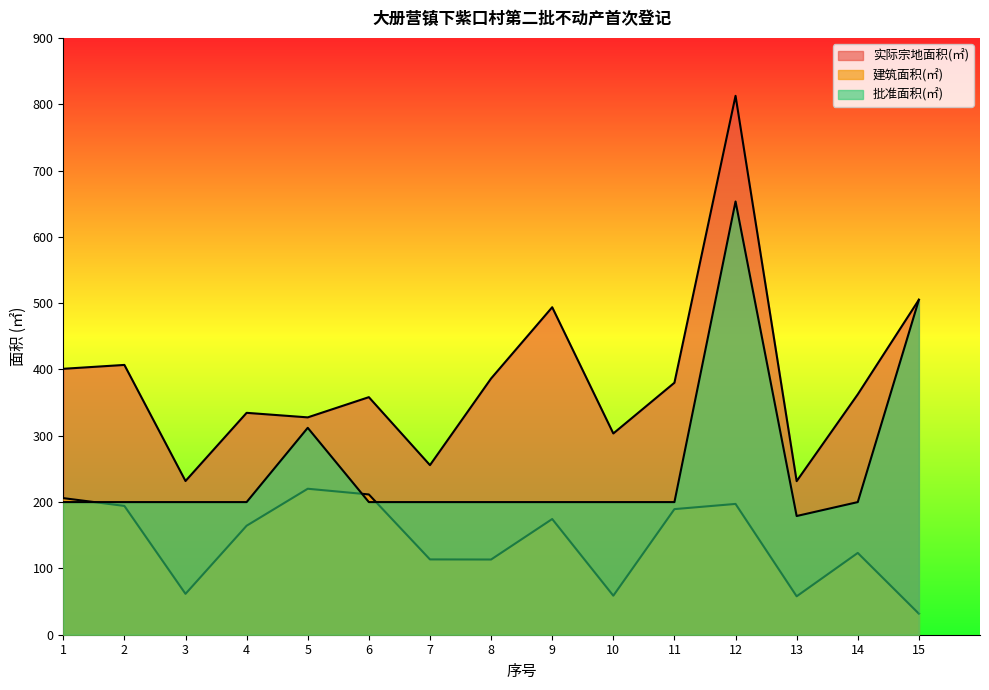

What is the value of the 批准面积(㎡) point at the 3rd from the left?

200.0